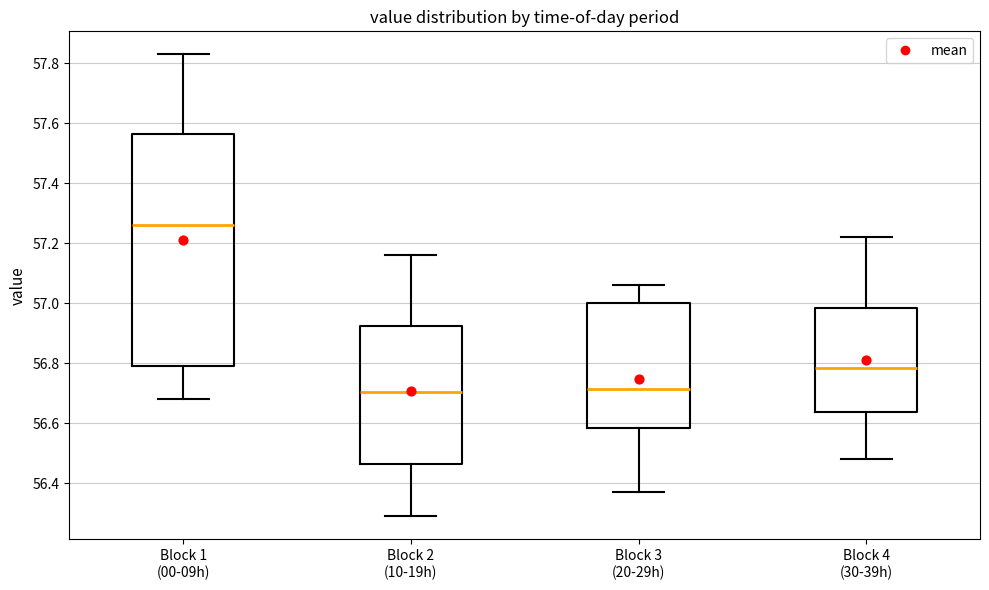

Which box is the tallest, from its lower edge to its upper edge?

Block 1 (00-09h)